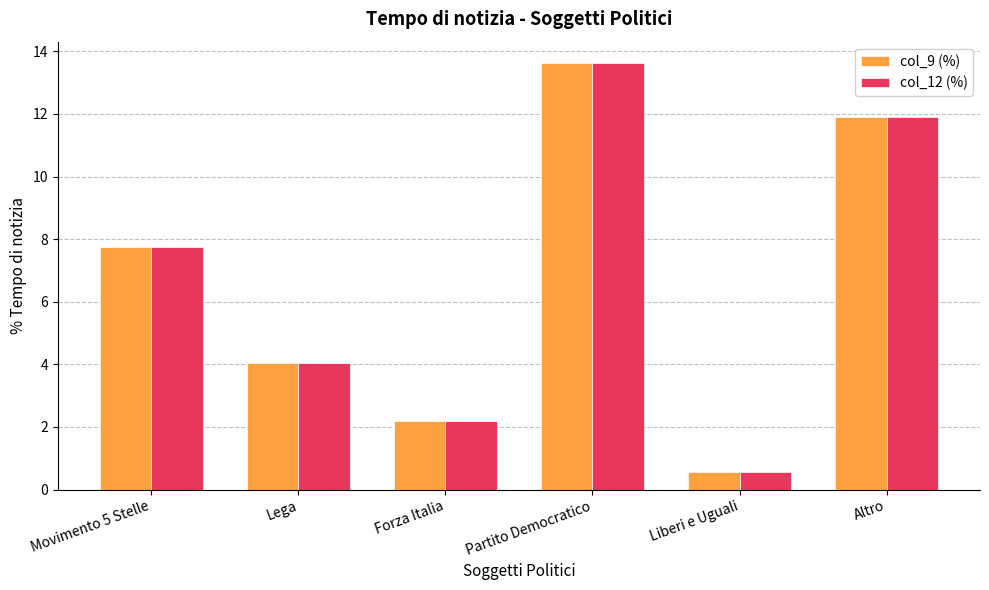

How many categories are shown in the chart?

6